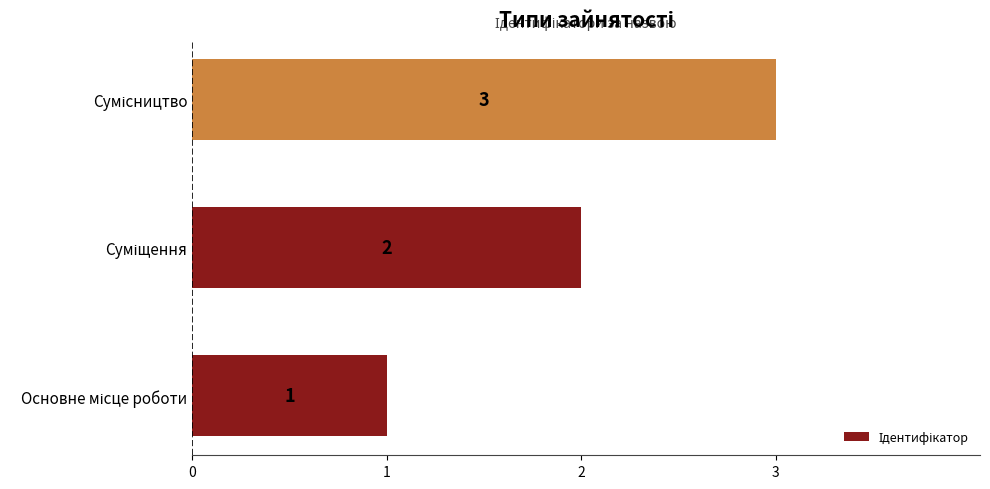

Does the chart contain stacked bars?

No